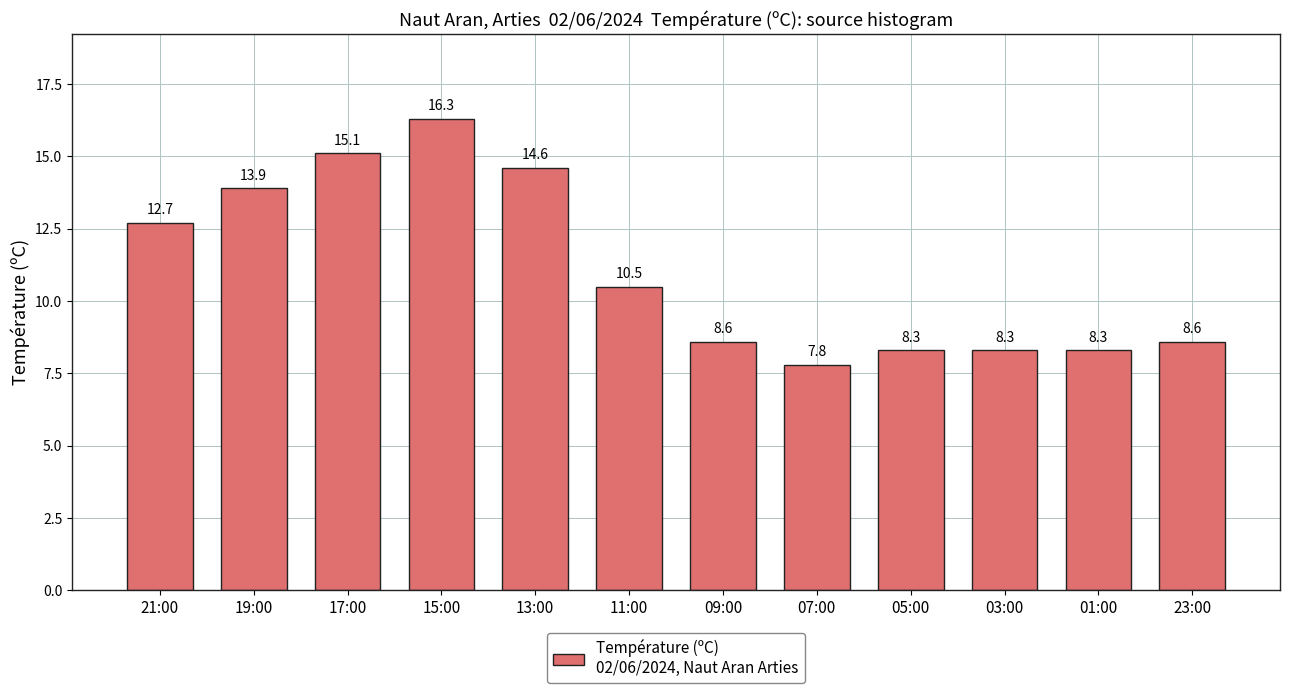

What position from the left is 09:00?

7